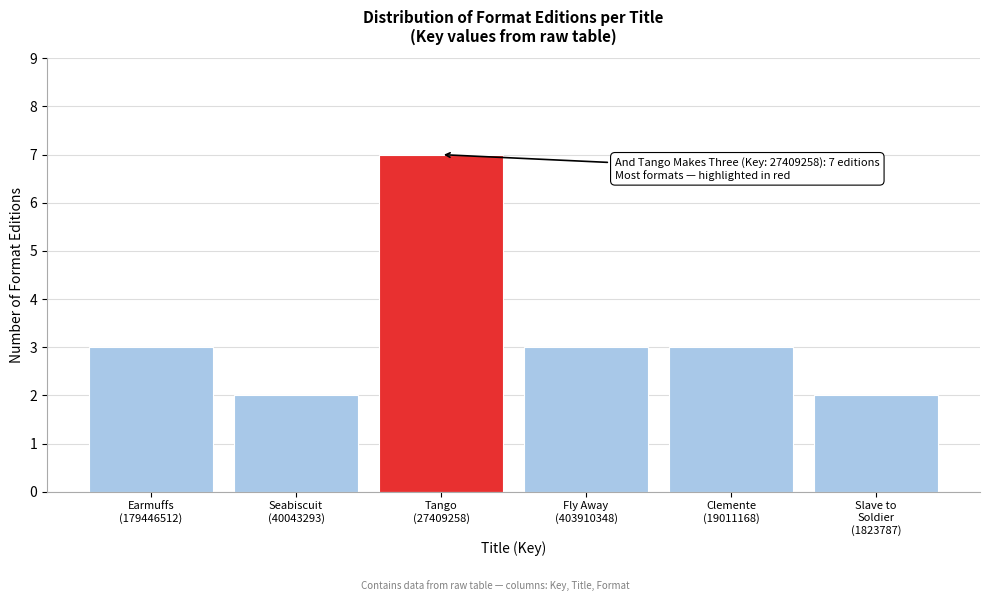

Reading left to right, transcribe all the data shown in this chart.

3	2	7	3	3	2